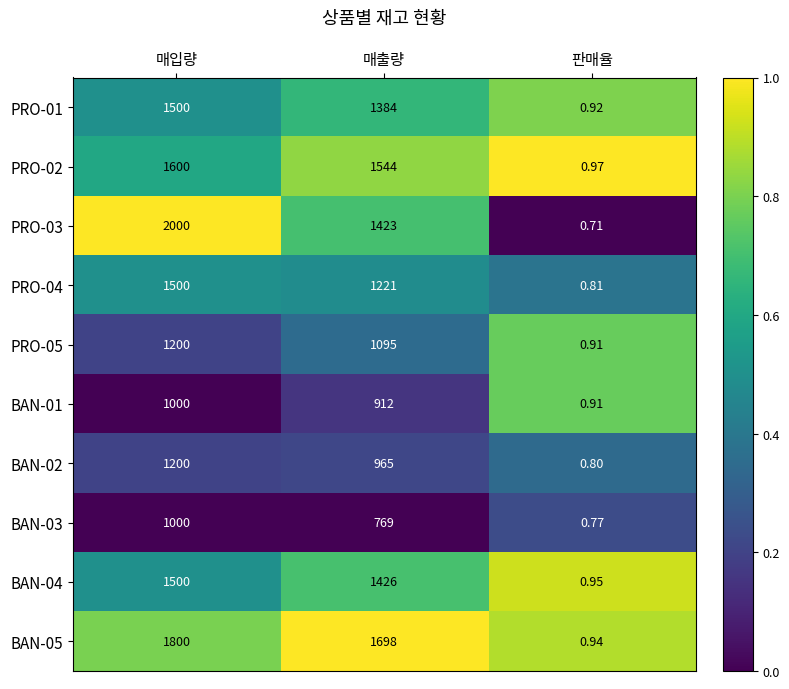

What is the spread (max minus min) of values at 매출량?

929.0